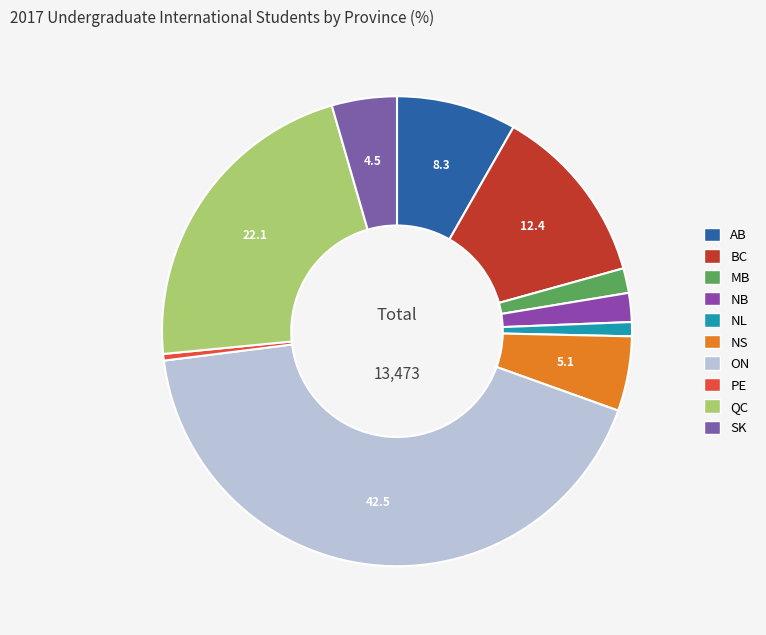

How many slices are in this pie chart?

10